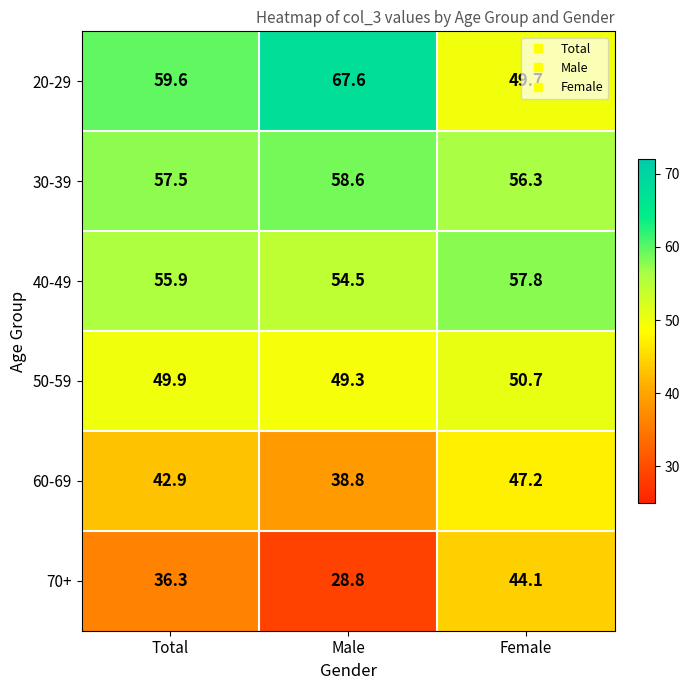

Read the 70+ value at Total.

36.3